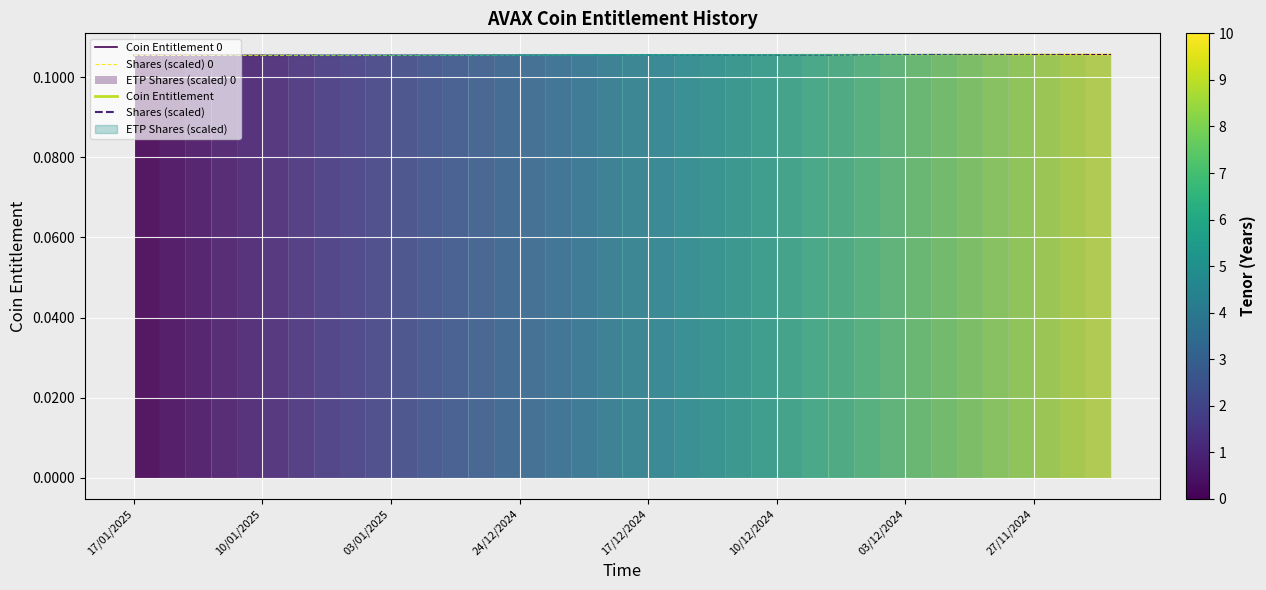

What value does the Shares (scaled) 0 series have at 10/01/2025?

0.1